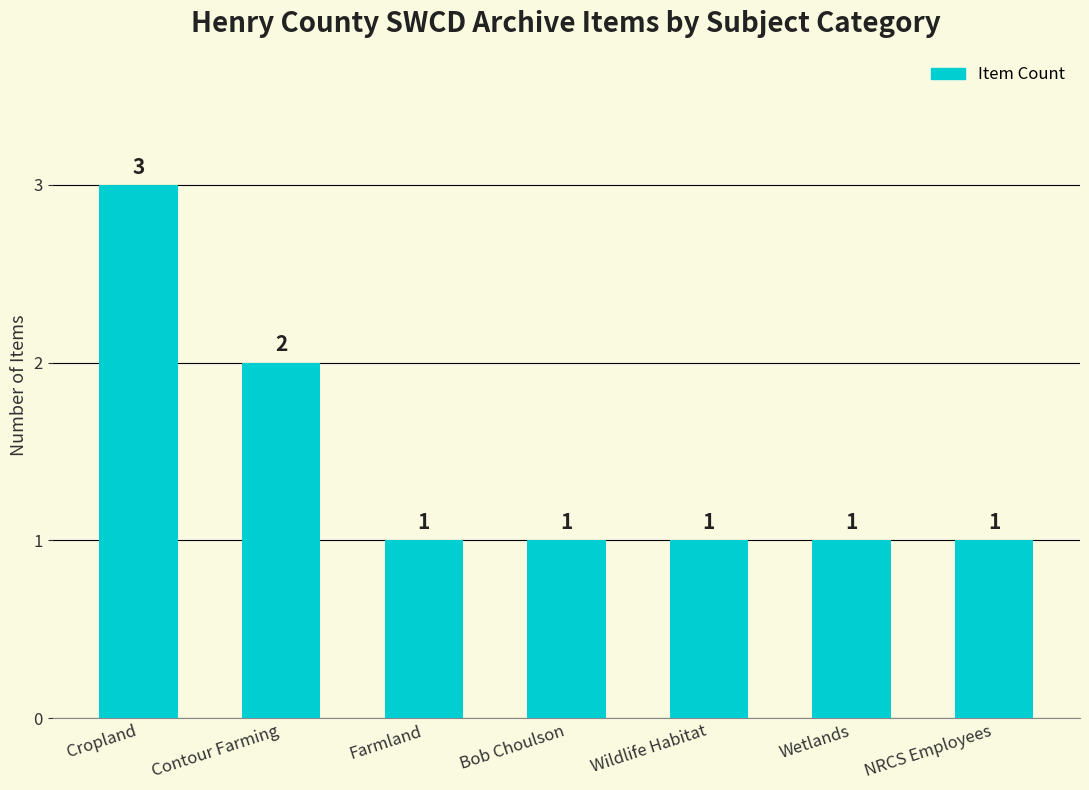

What is the smallest value displayed?

1